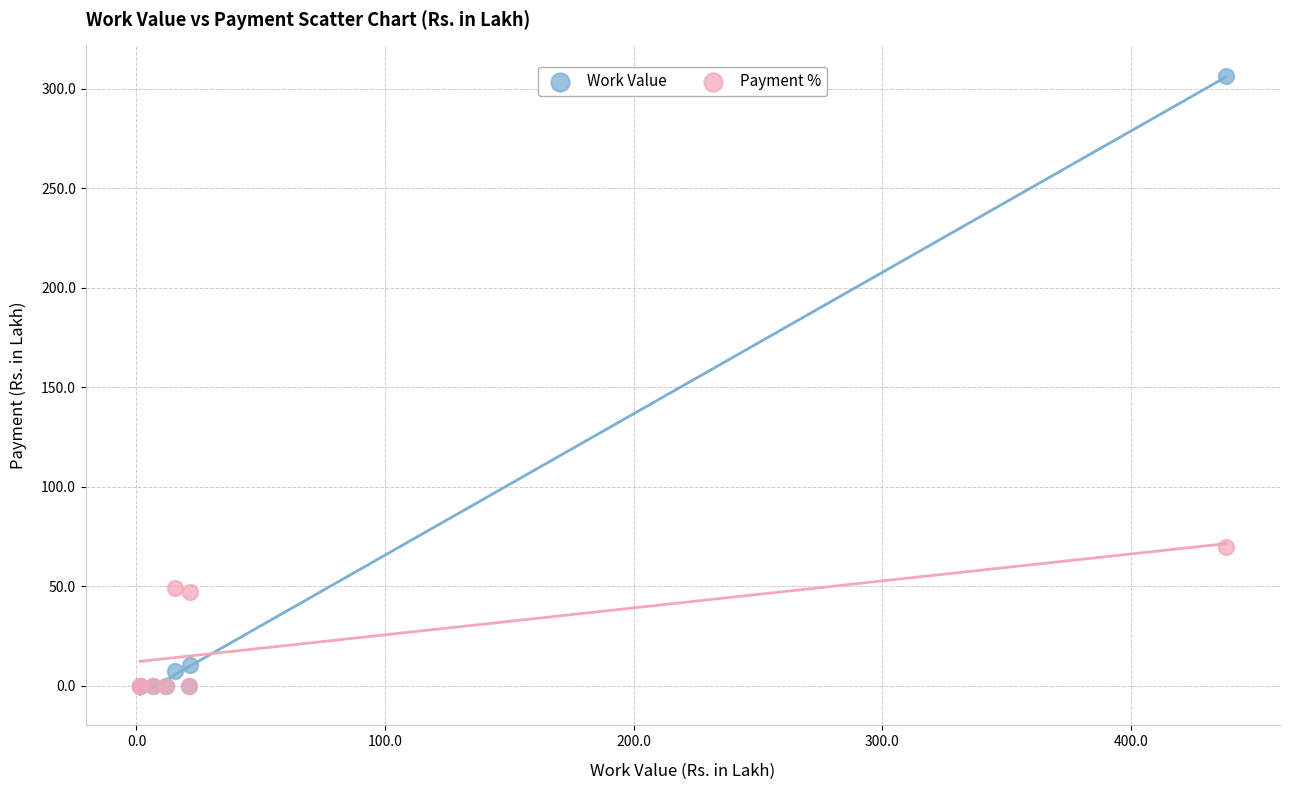

Across all series, what Y value is closest to 153?

69.9